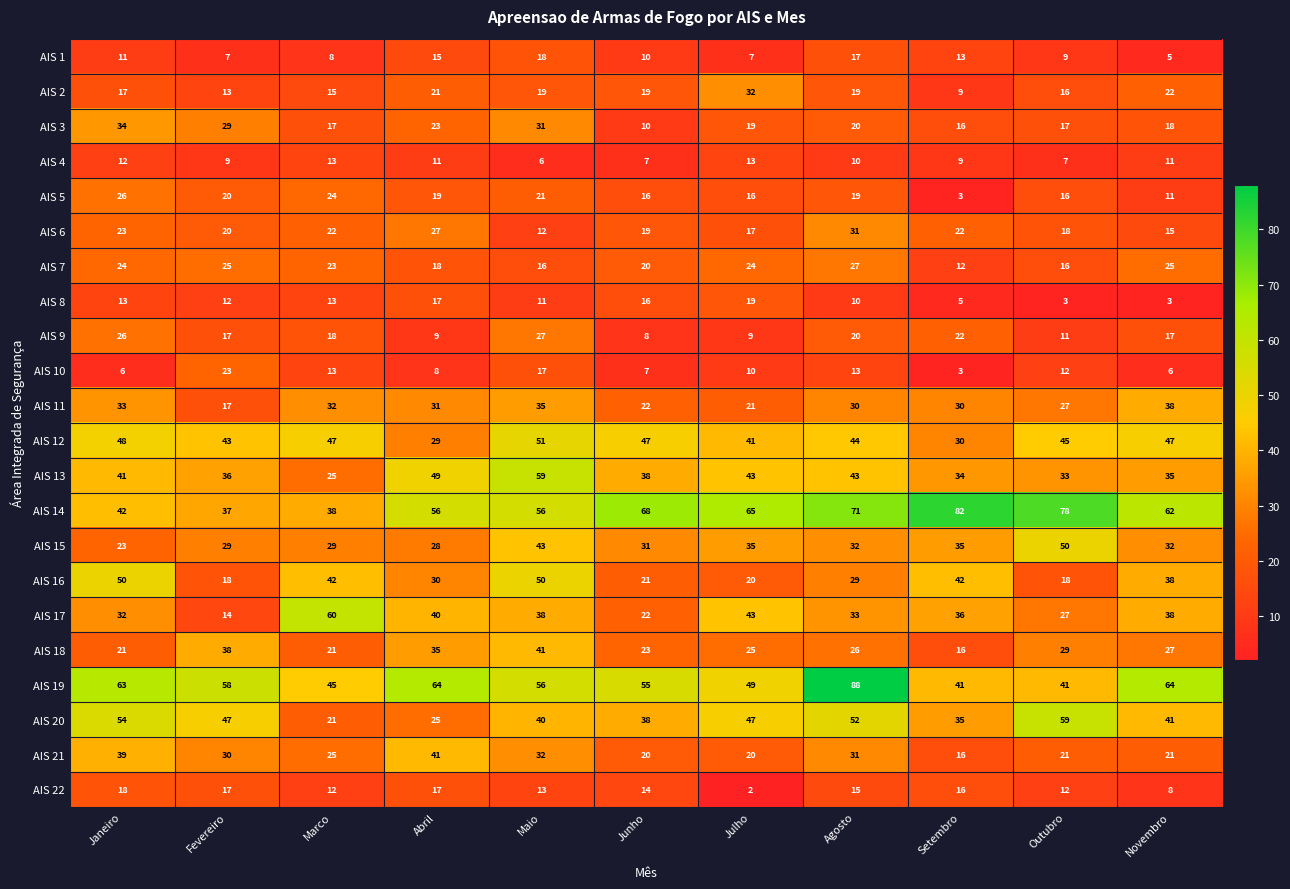

How many distinct data groups are displayed?

22